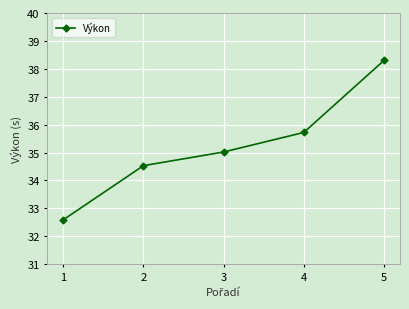

What is the difference between the maximum and minimum values?

5.7